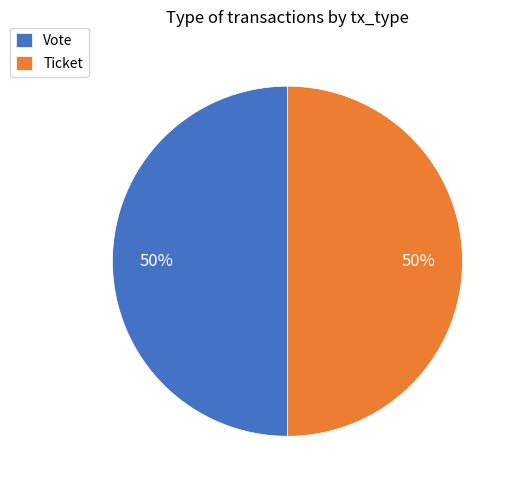

Approximately how many times larger is the value at Ticket compared to Vote?

1.0